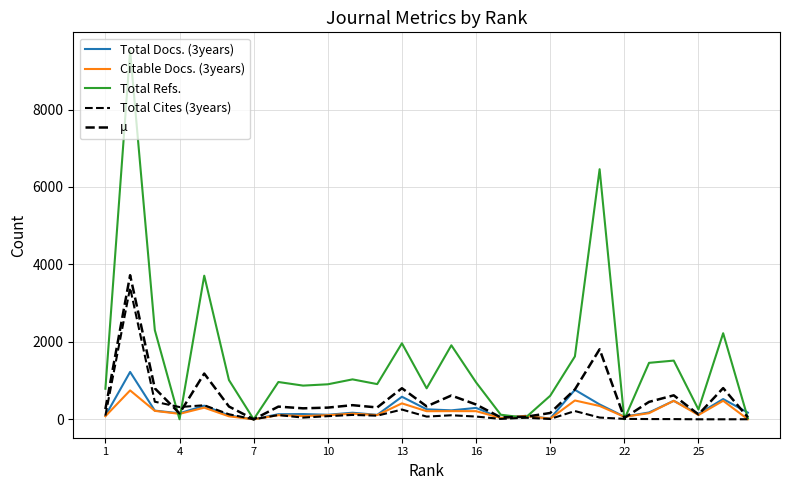

Does the chart have visible grid lines?

Yes